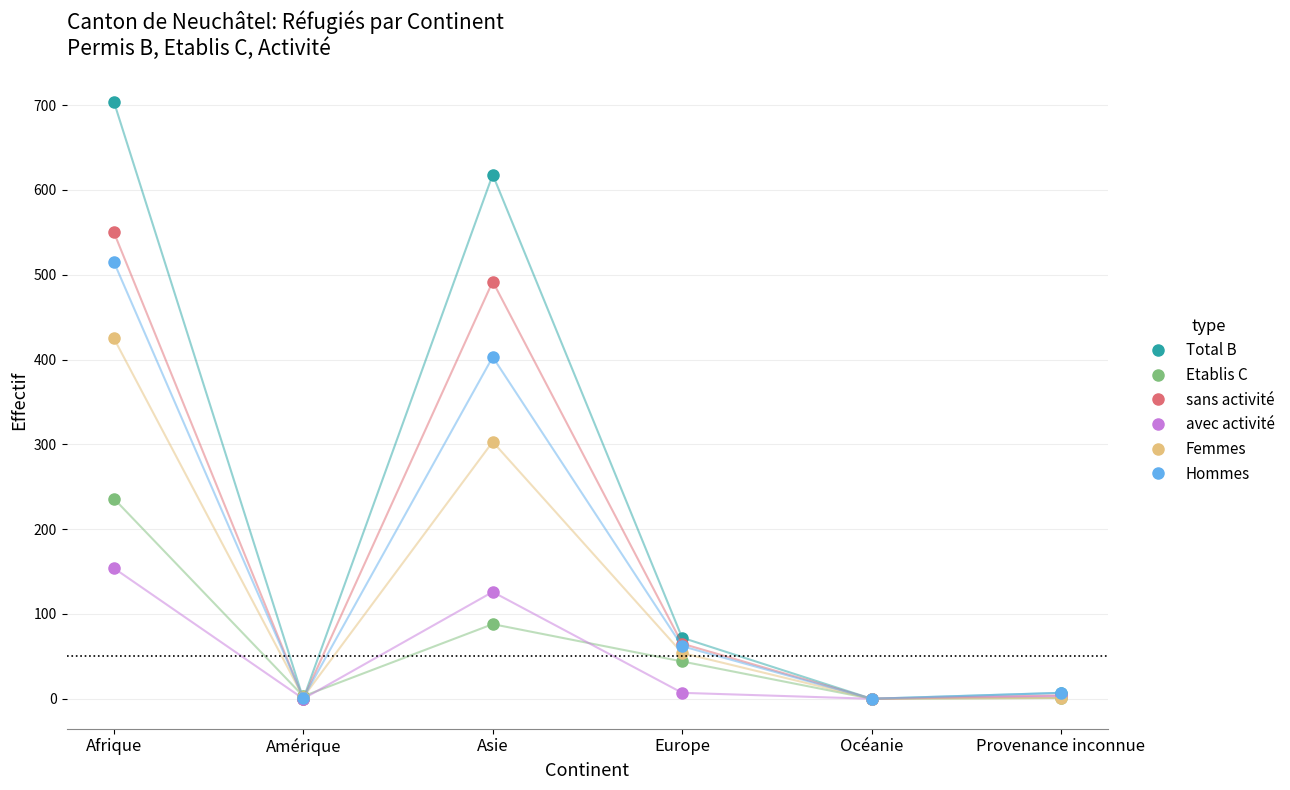

What is the label of the 6th point from the right?

Afrique